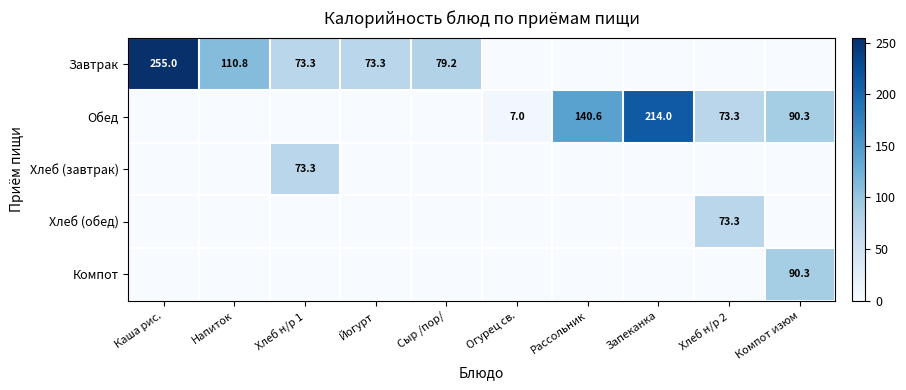

The value of Обед at Огурец св. is 7.0. True or false?

True